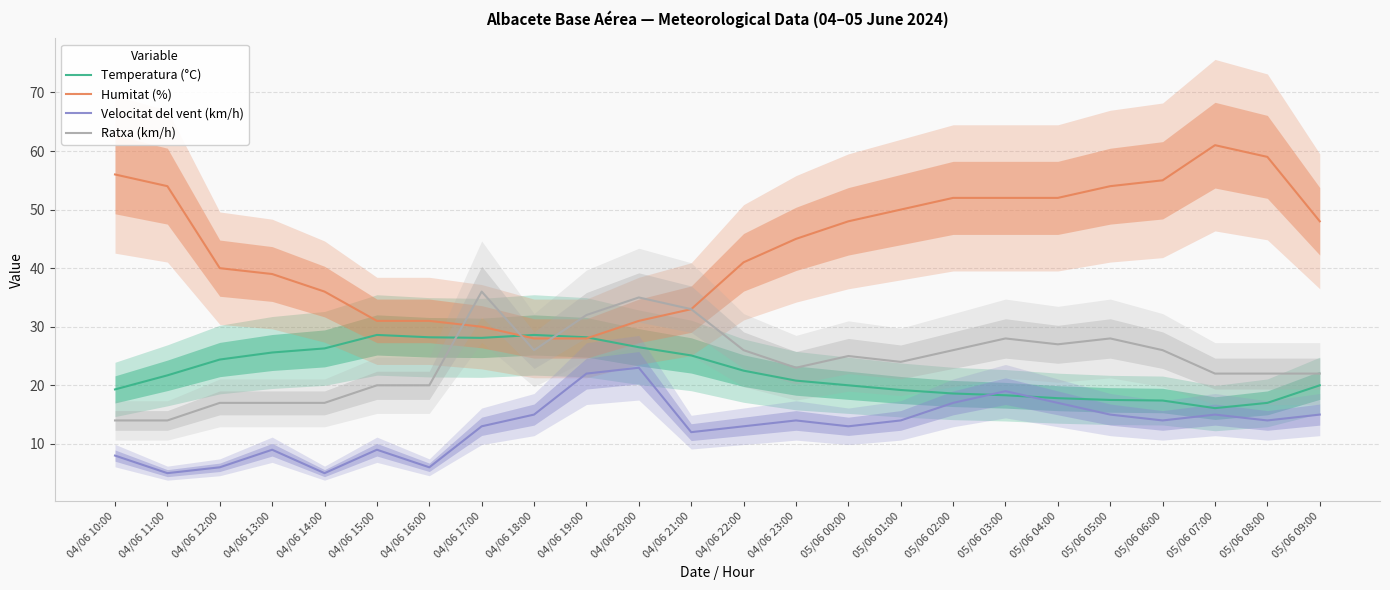

Reading left to right, transcribe all the data shown in this chart.

Temperatura (°C): 04/06 10:00=19.3	04/06 11:00=21.7	04/06 12:00=24.4	04/06 13:00=25.6	04/06 14:00=26.3	04/06 15:00=28.6	04/06 16:00=28.2	04/06 17:00=28.1	04/06 18:00=28.6	04/06 19:00=28.2	04/06 20:00=26.5	04/06 21:00=25.1	04/06 22:00=22.5	04/06 23:00=20.8	05/06 00:00=20.0	05/06 01:00=19.2	05/06 02:00=18.6	05/06 03:00=18.3	05/06 04:00=17.8	05/06 05:00=17.5	05/06 06:00=17.4	05/06 07:00=16.1	05/06 08:00=17.0	05/06 09:00=20.0
Humitat (%): 04/06 10:00=56.0	04/06 11:00=54.0	04/06 12:00=40.0	04/06 13:00=39.0	04/06 14:00=36.0	04/06 15:00=31.0	04/06 16:00=31.0	04/06 17:00=30.0	04/06 18:00=28.0	04/06 19:00=28.0	04/06 20:00=31.0	04/06 21:00=33.0	04/06 22:00=41.0	04/06 23:00=45.0	05/06 00:00=48.0	05/06 01:00=50.0	05/06 02:00=52.0	05/06 03:00=52.0	05/06 04:00=52.0	05/06 05:00=54.0	05/06 06:00=55.0	05/06 07:00=61.0	05/06 08:00=59.0	05/06 09:00=48.0
Velocitat del vent (km/h): 04/06 10:00=8.0	04/06 11:00=5.0	04/06 12:00=6.0	04/06 13:00=9.0	04/06 14:00=5.0	04/06 15:00=9.0	04/06 16:00=6.0	04/06 17:00=13.0	04/06 18:00=15.0	04/06 19:00=22.0	04/06 20:00=23.0	04/06 21:00=12.0	04/06 22:00=13.0	04/06 23:00=14.0	05/06 00:00=13.0	05/06 01:00=14.0	05/06 02:00=17.0	05/06 03:00=19.0	05/06 04:00=17.0	05/06 05:00=15.0	05/06 06:00=14.0	05/06 07:00=15.0	05/06 08:00=14.0	05/06 09:00=15.0
Ratxa (km/h): 04/06 10:00=14.0	04/06 11:00=14.0	04/06 12:00=17.0	04/06 13:00=17.0	04/06 14:00=17.0	04/06 15:00=20.0	04/06 16:00=20.0	04/06 17:00=36.0	04/06 18:00=26.0	04/06 19:00=32.0	04/06 20:00=35.0	04/06 21:00=33.0	04/06 22:00=26.0	04/06 23:00=23.0	05/06 00:00=25.0	05/06 01:00=24.0	05/06 02:00=26.0	05/06 03:00=28.0	05/06 04:00=27.0	05/06 05:00=28.0	05/06 06:00=26.0	05/06 07:00=22.0	05/06 08:00=22.0	05/06 09:00=22.0